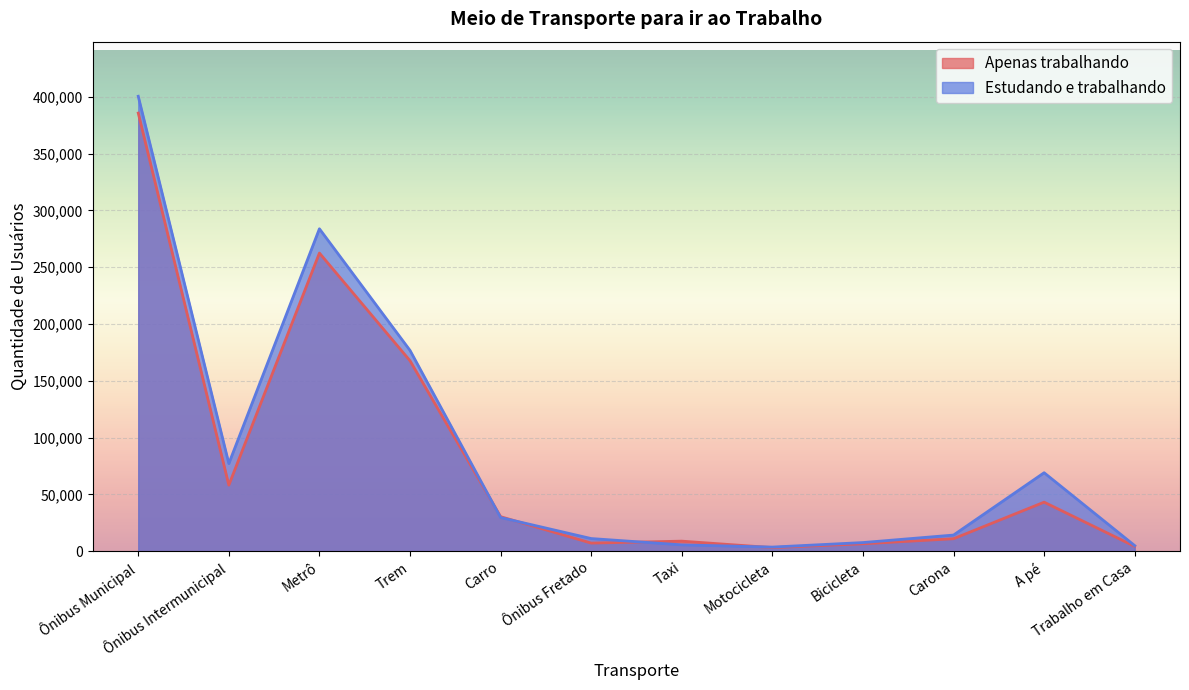

What is the sum of the Apenas trabalhando values at Trabalho em Casa and Ônibus Municipal?

389881